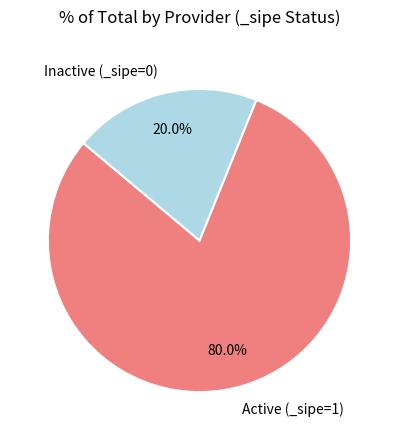

Which slice is the smallest?

Inactive (_sipe=0)